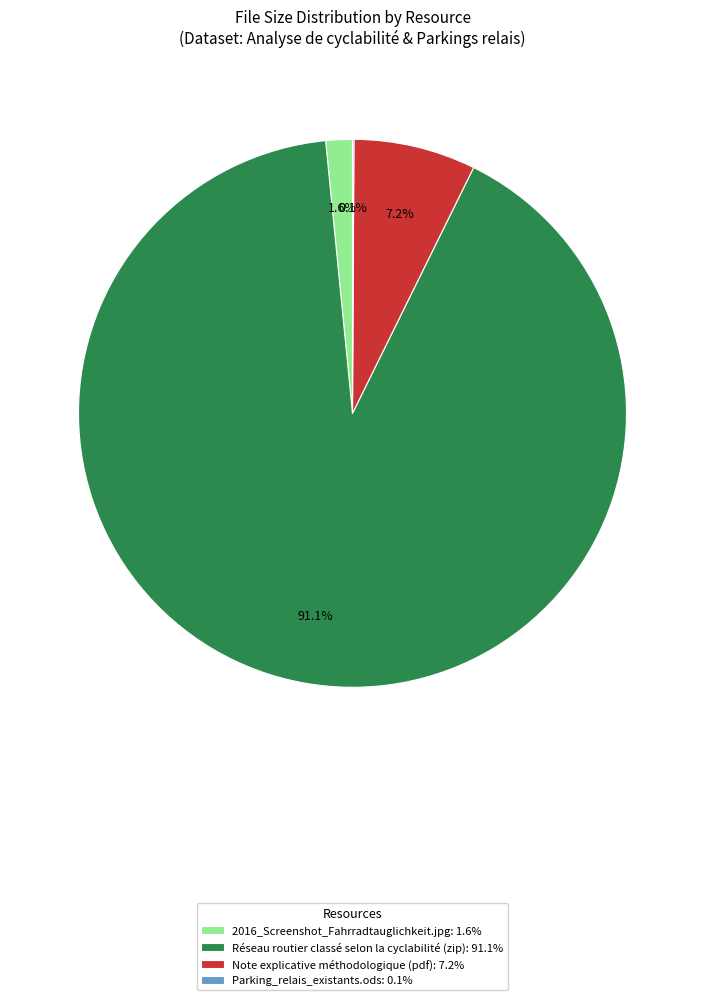

Combined, do Réseau routier classé selon la cyclabilité (zip): 91.1% and 2016_Screenshot_Fahrradtauglichkeit.jpg: 1.6% account for over 50%?

Yes